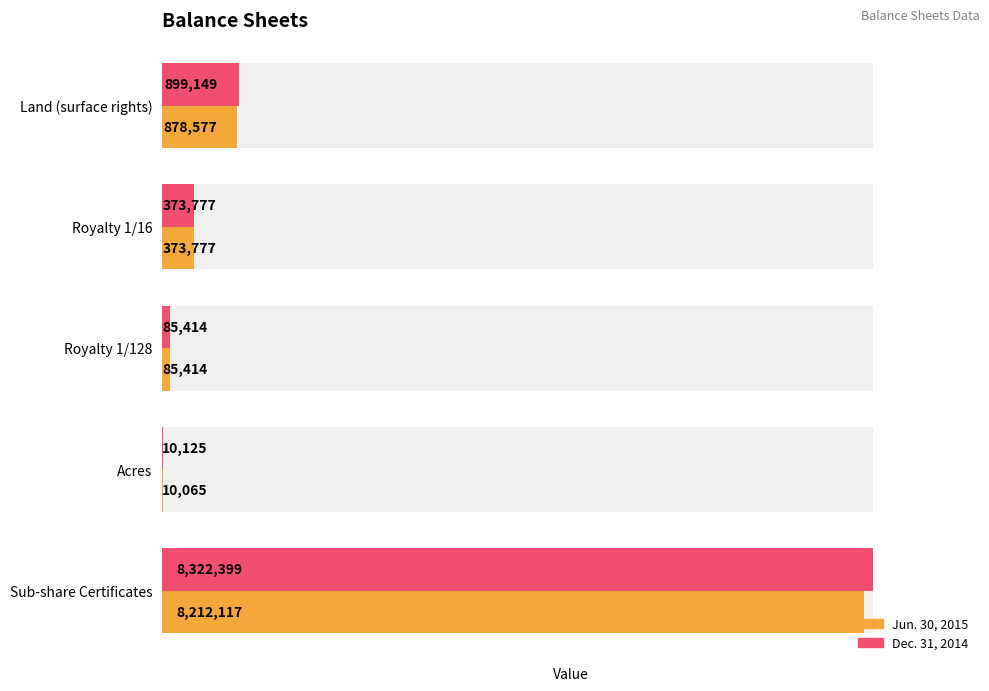

Is the value of Dec. 31, 2014 at Acres greater than the value of Jun. 30, 2015 at Land (surface rights)?

No